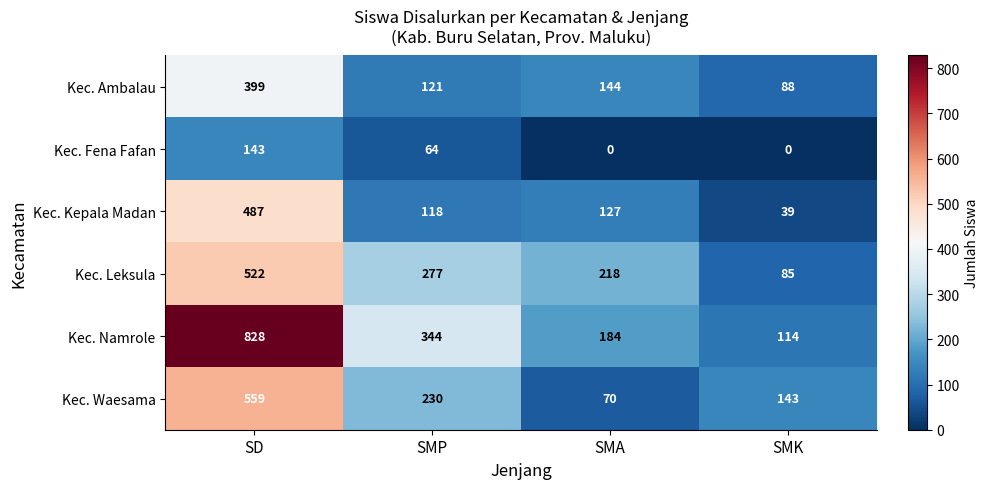

What is the difference between the second highest and second lowest values in the Kec. Kepala Madan series?

9